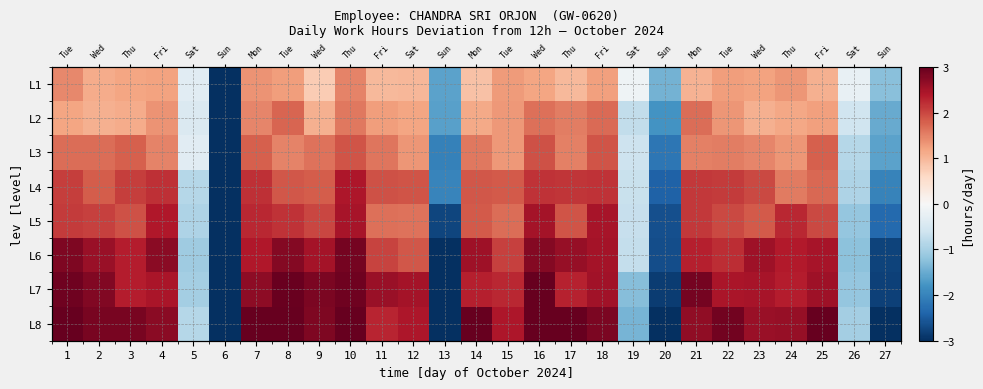

What is the difference between the row_0 values at 7 and 19?

1.5